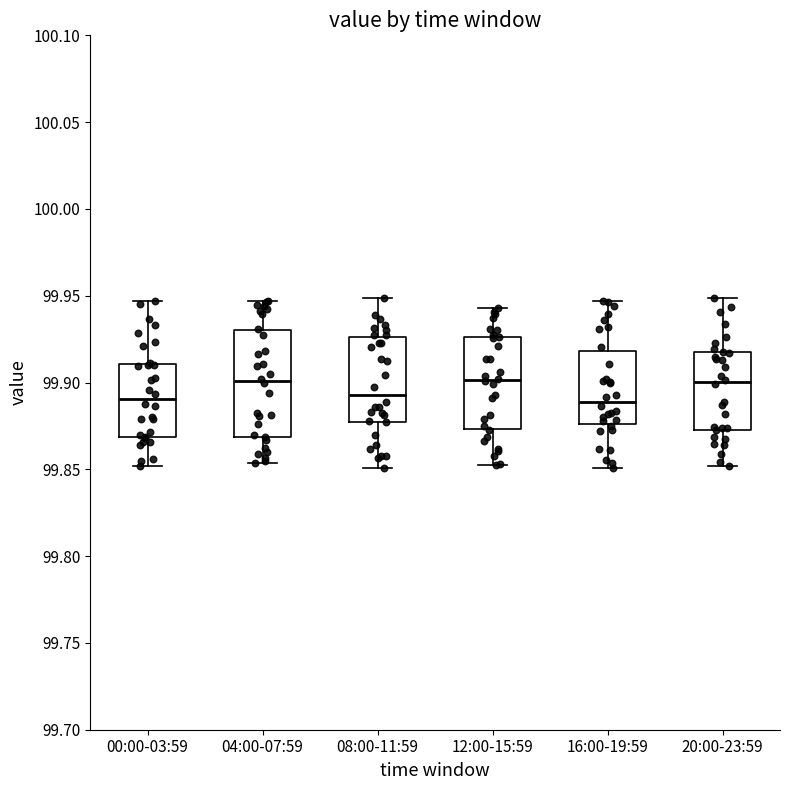

Comparing the boxes themselves (not the whiskers), which one is the tallest?

04:00-07:59